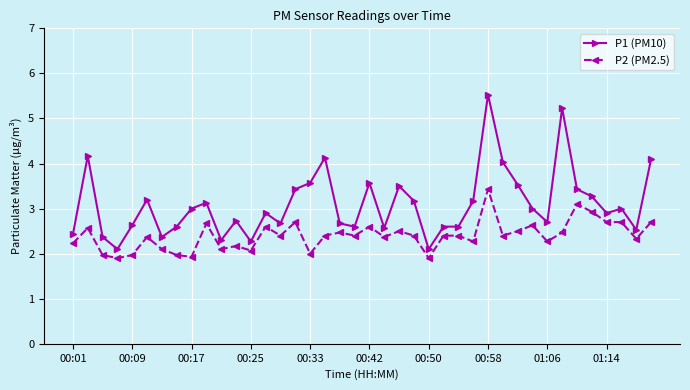

Which series has the largest total across all categories?

P1 (PM10)